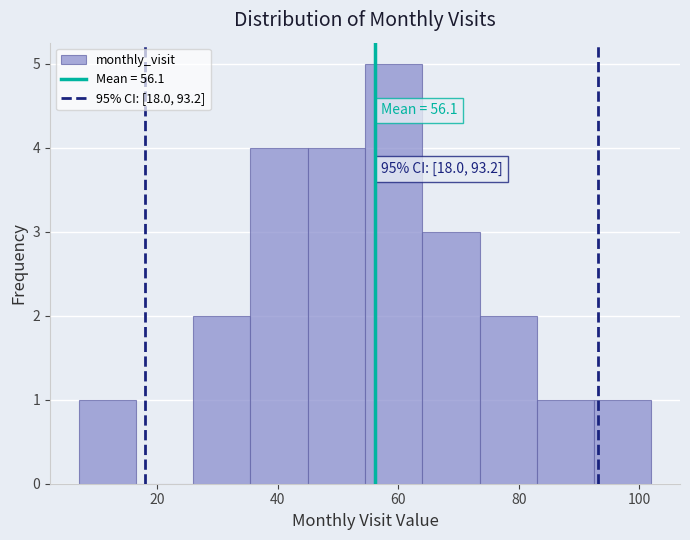

Which range on the x-axis has the tallest bar?

54.5 to 64.0